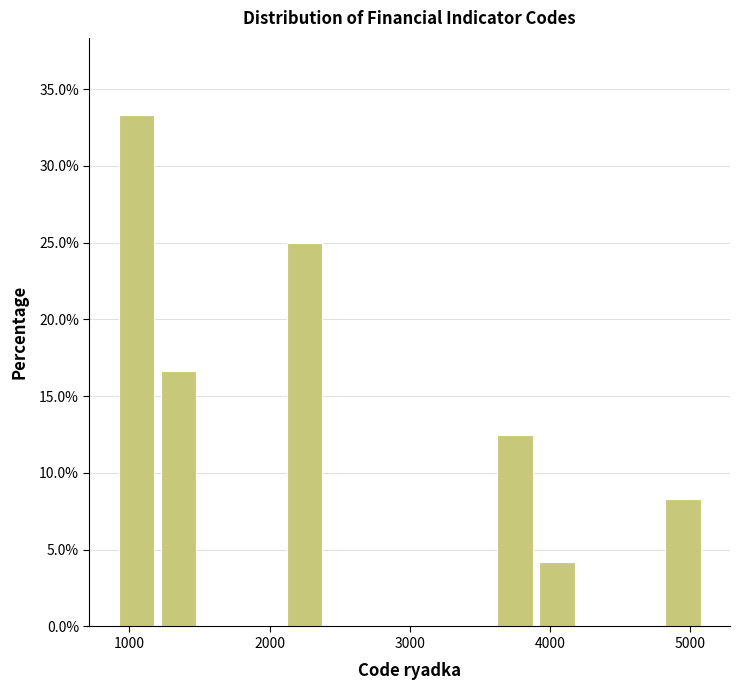

Read against the x-axis, roughly where is the centre of the tallest bar?

1100